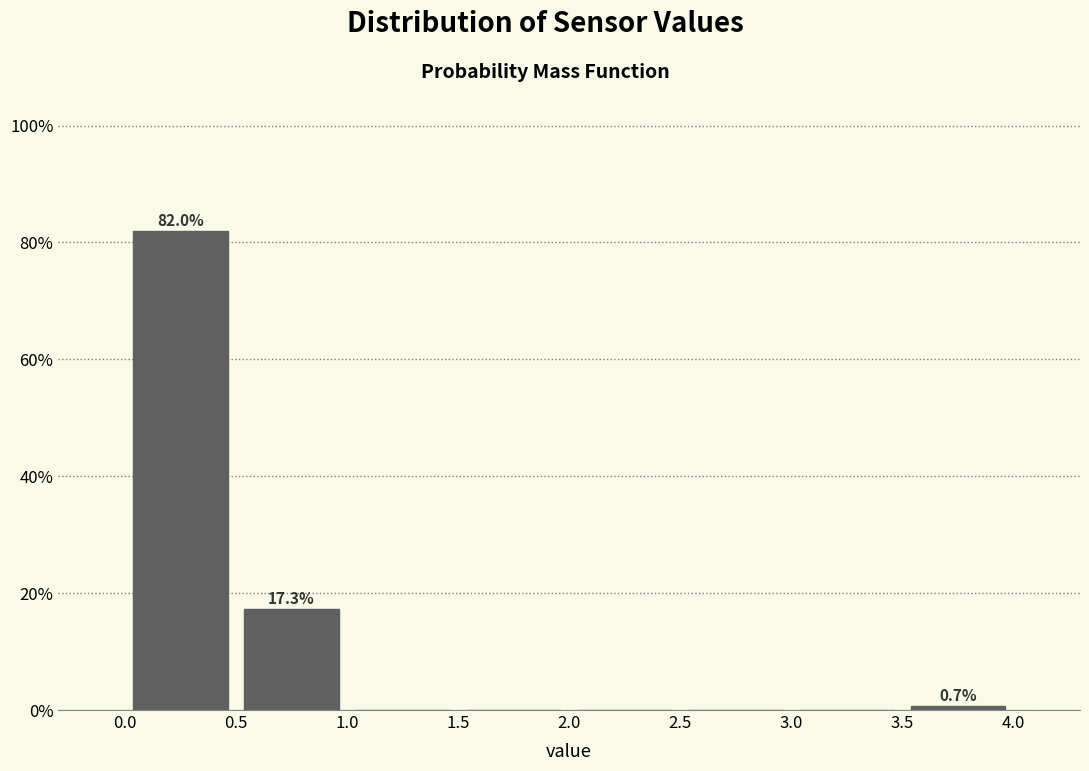

Which range on the x-axis has the tallest bar?

0.0 to 0.5